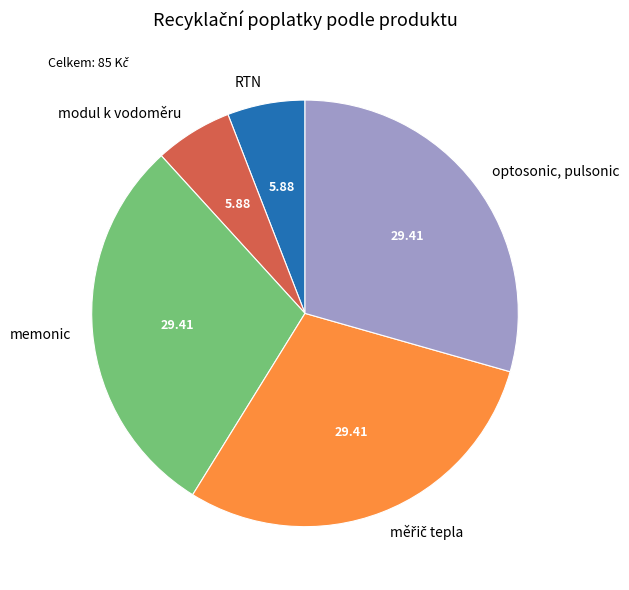

How many segments does this pie chart have?

5